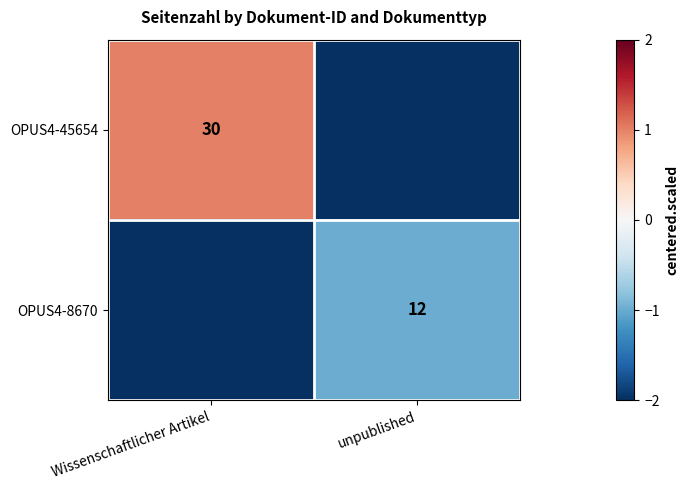

Is the value of OPUS4-8670 at unpublished greater than the value of OPUS4-45654 at Wissenschaftlicher Artikel?

No